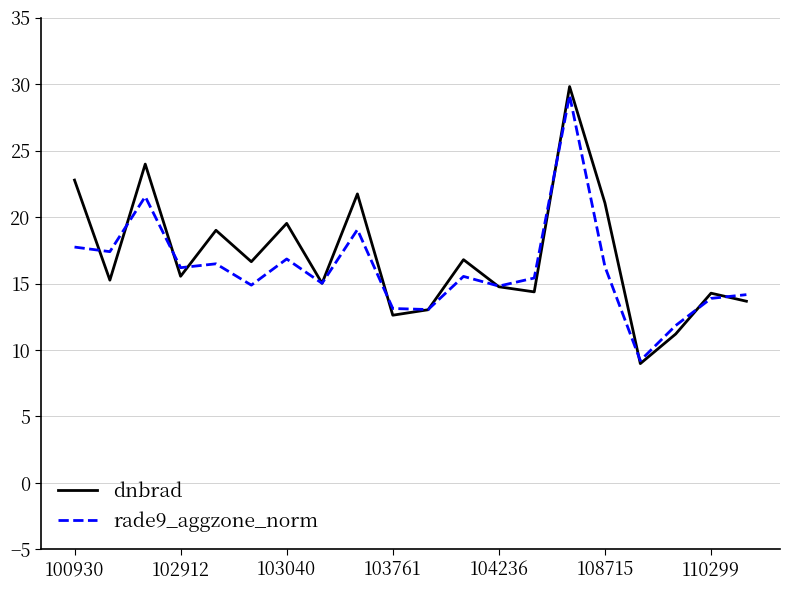

Which series has the widest spread of values?

dnbrad